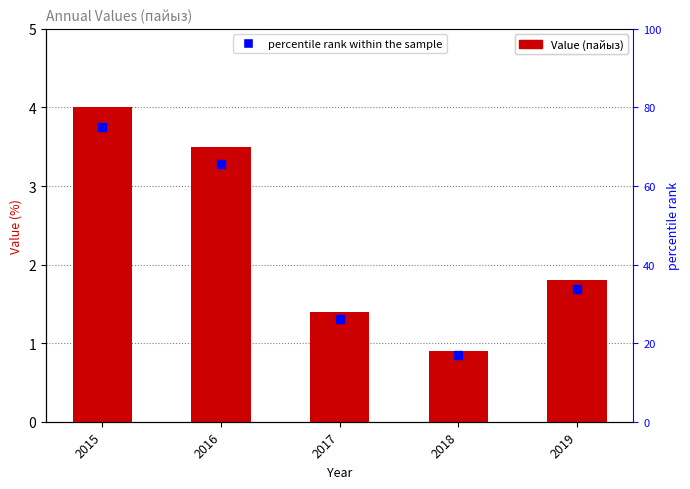

Is the value of Value at 2018 greater than the value of percentile rank within the sample at 2019?

No